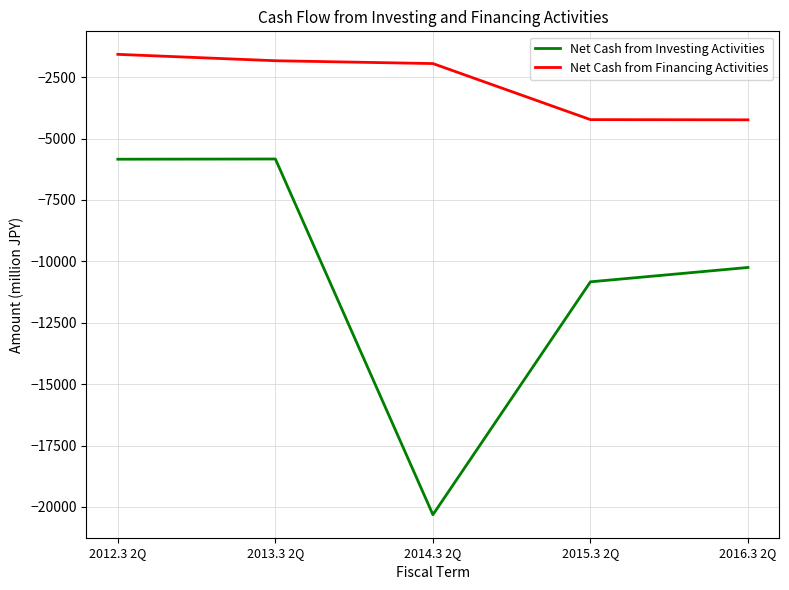

Where is Net Cash from Financing Activities nearest to the value -2906?

2014.3 2Q